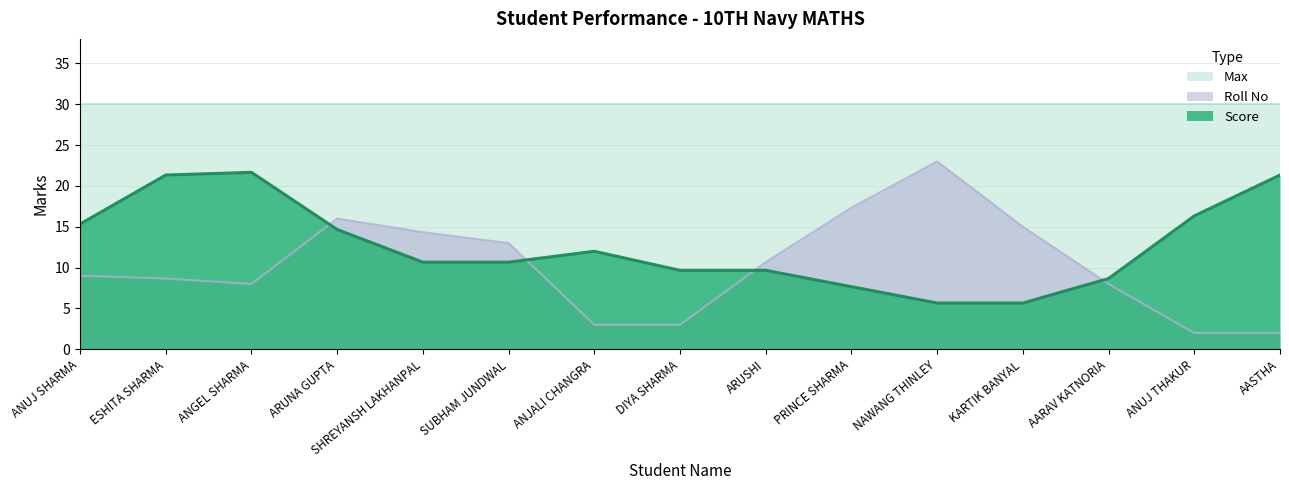

How many lines are shown in the chart?

3